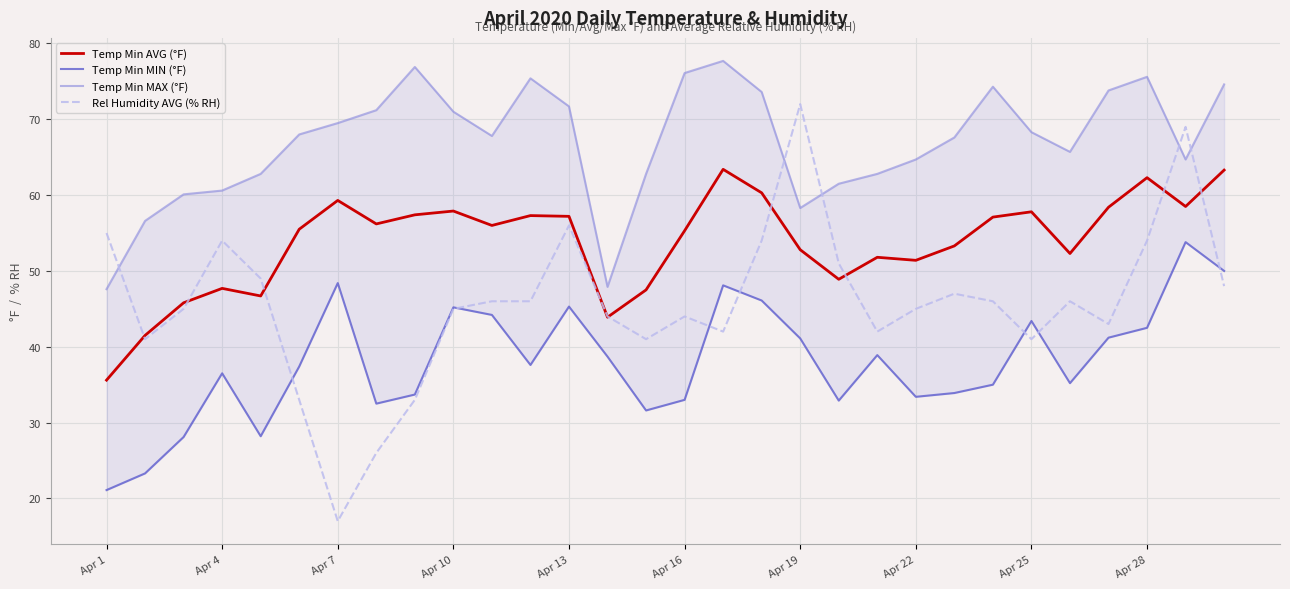

What value does the Temp Min AVG (°F) series have at Apr 28?

62.3